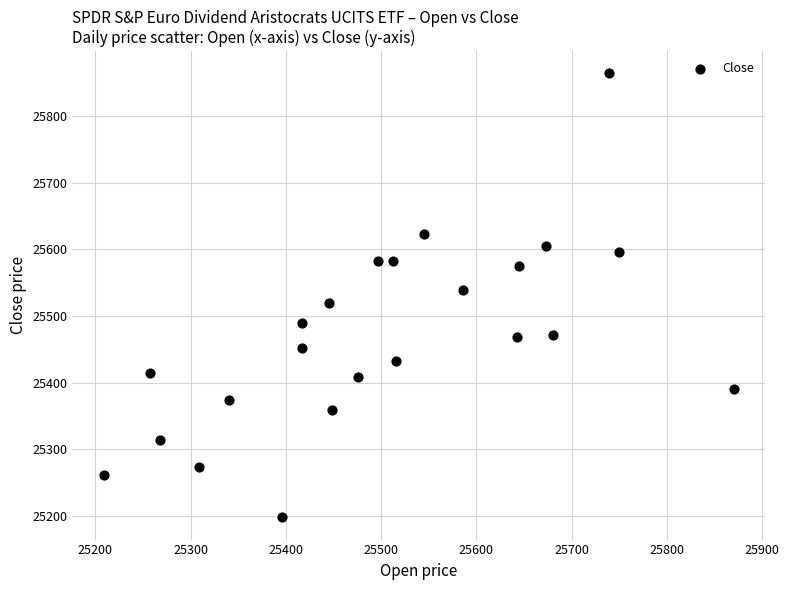

What is the range of Y values (max minus min)?

666